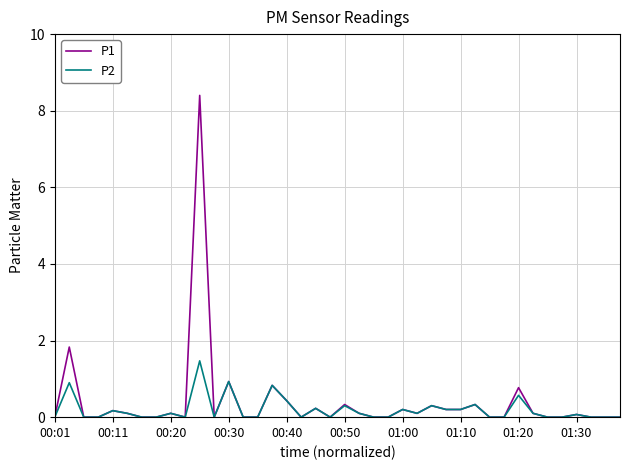

Which series has the largest range (max minus min)?

P1